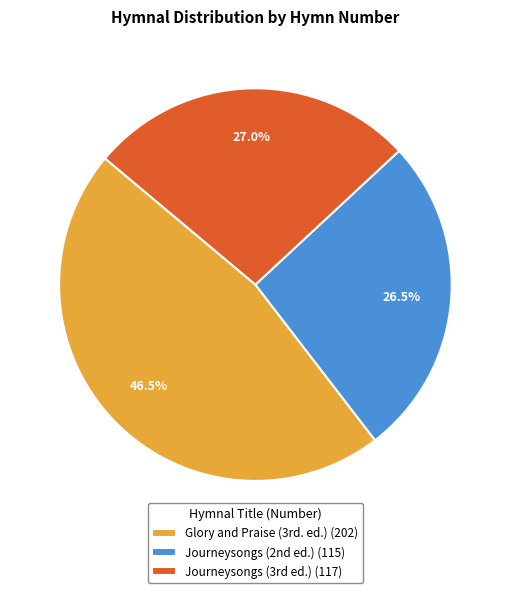

Does any single category account for the majority?

No